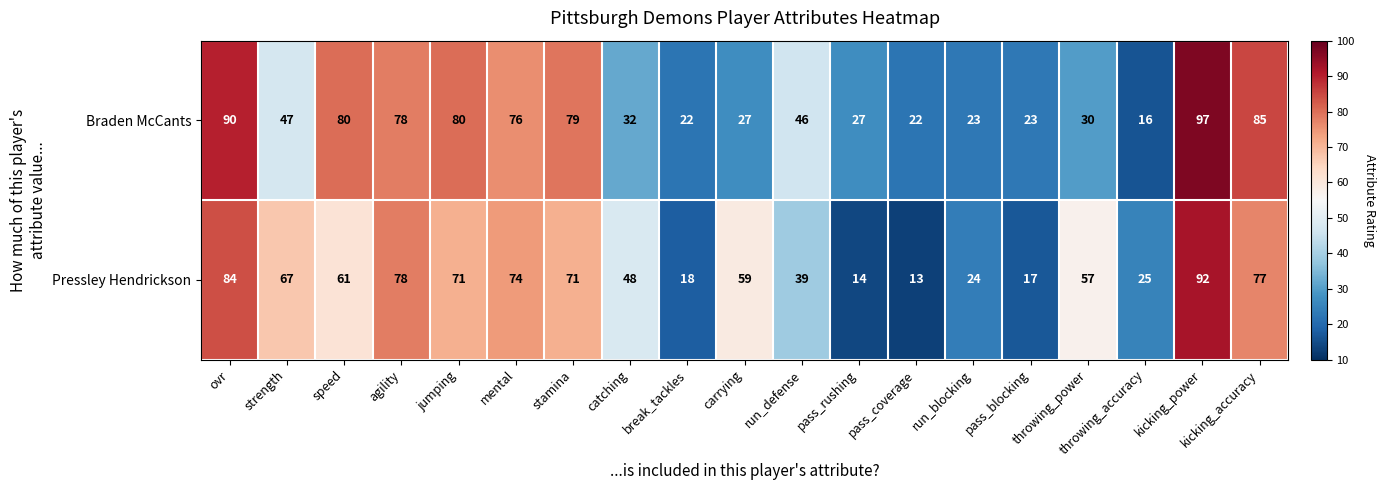

Rank the series by their average value, from lowest to highest.

Braden McCants, Pressley Hendrickson